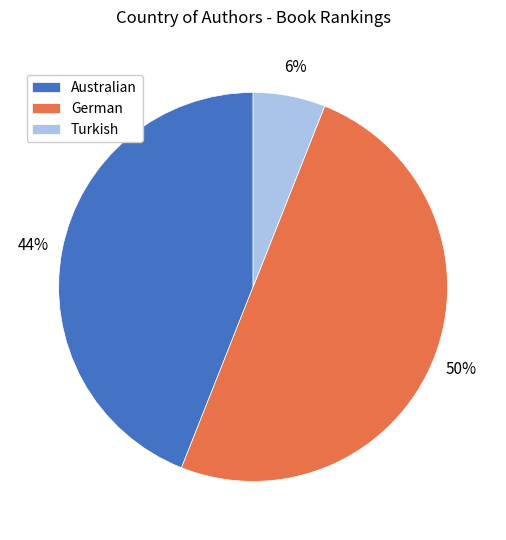

Combined, do Turkish and German account for over 50%?

Yes